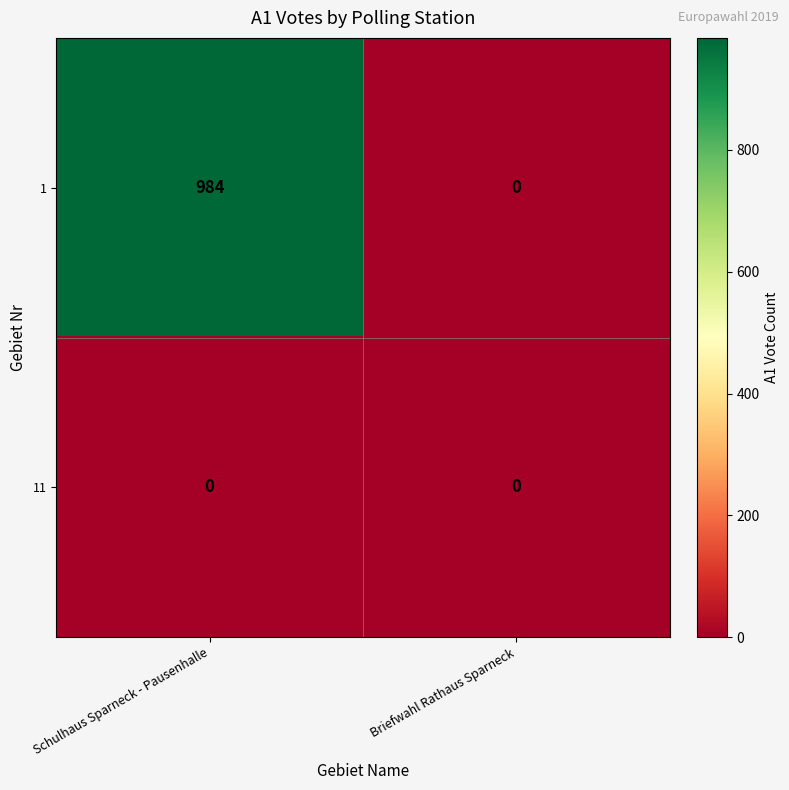

What is the spread (max minus min) of values at Schulhaus Sparneck - Pausenhalle?

984